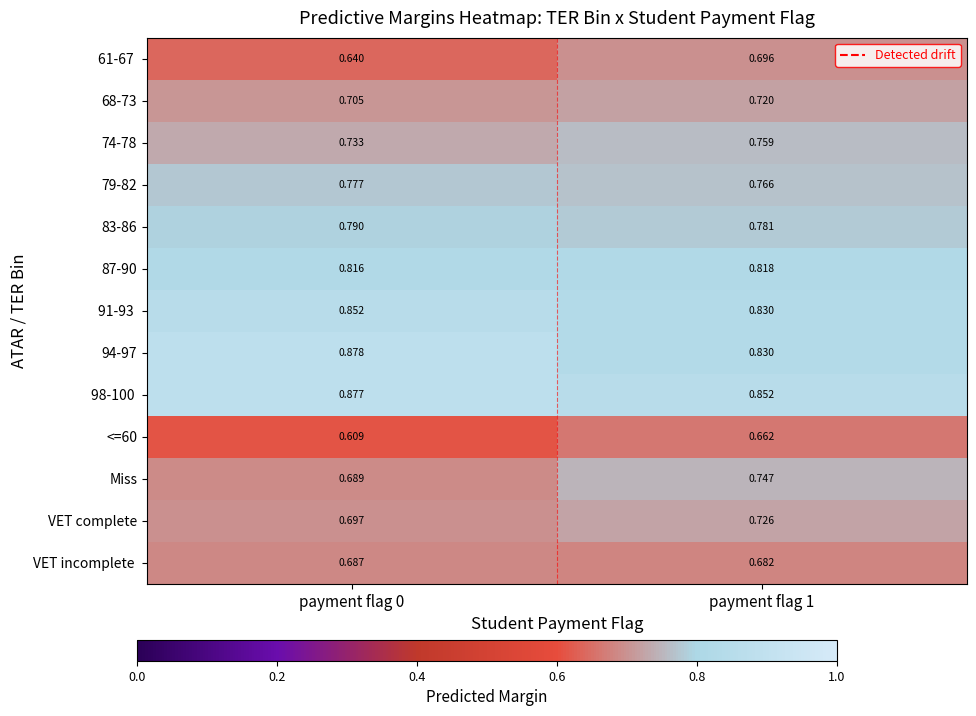

Which series changed the most between payment flag 0 and payment flag 1?

Miss